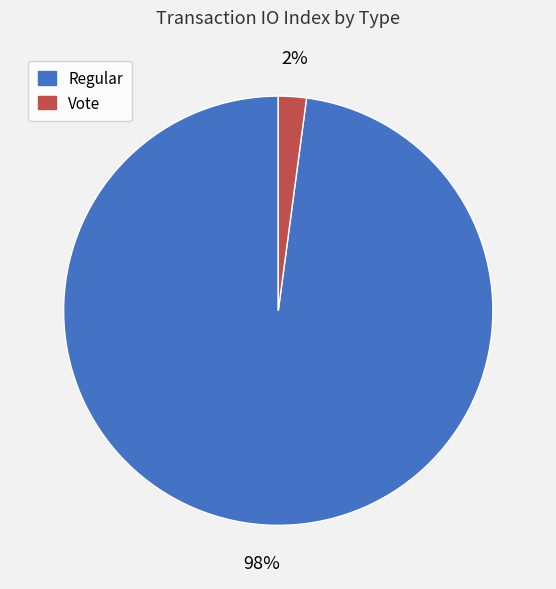

True or false: Regular accounts for 98% of the total.

True